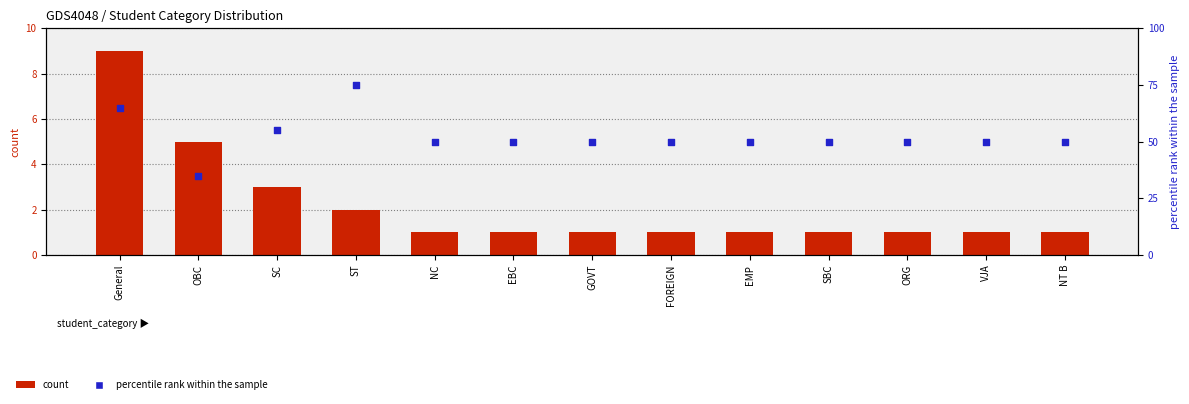

Which series has the widest spread of Y values?

percentile rank within sample